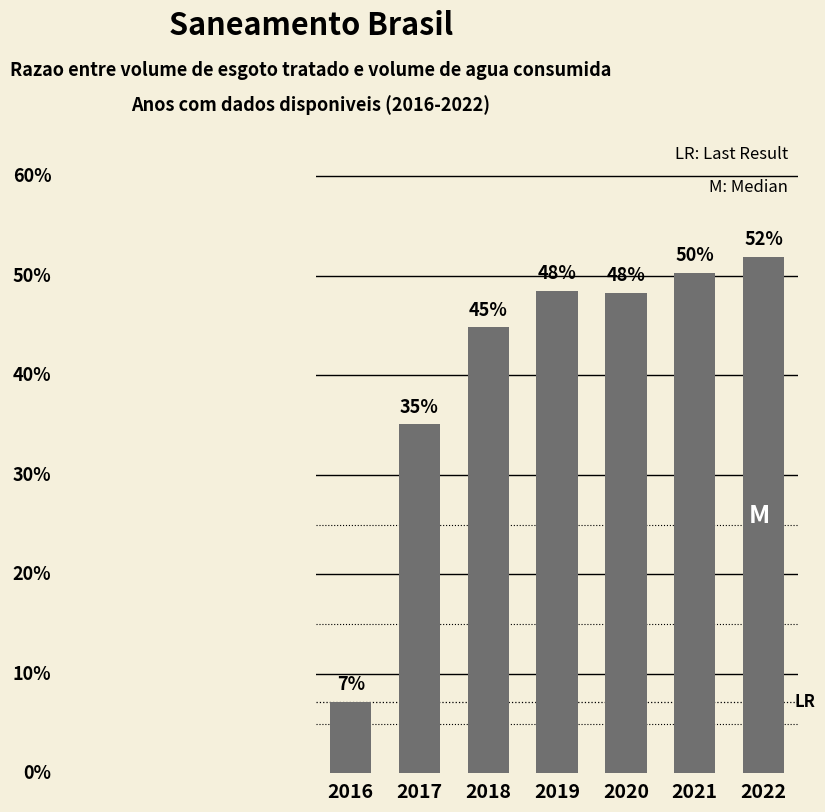

The chart shows a value of 0.1 at 2018. True or false?

False